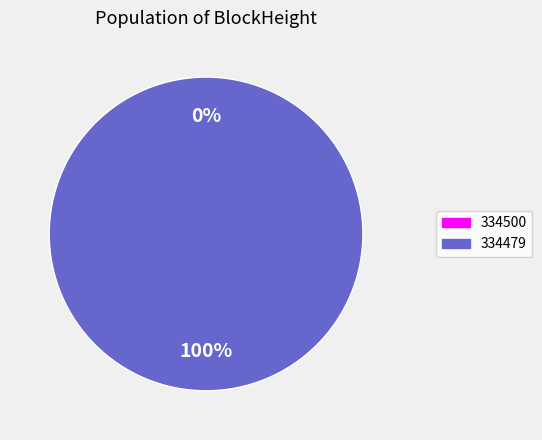

How many segments does this pie chart have?

2